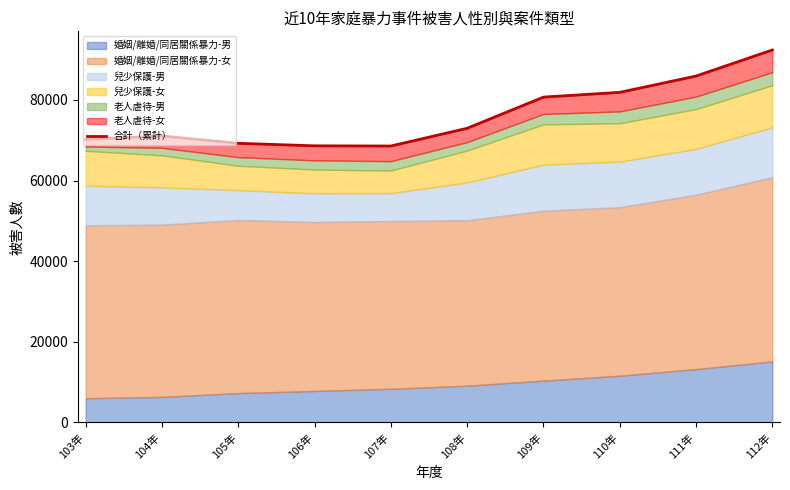

What is the change in value from 108年 to 111年?

+12959